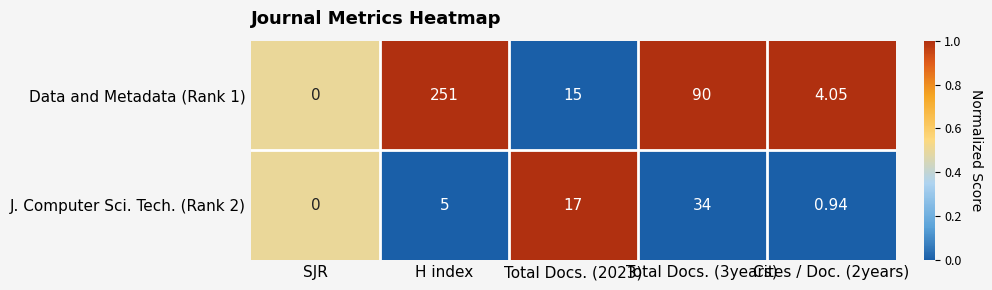

Count the number of categories in the chart.

5